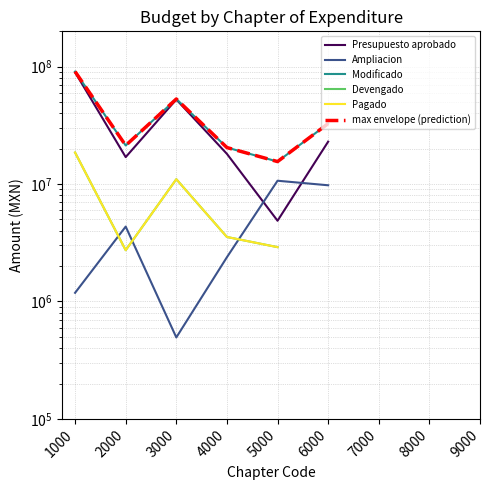

Rank the categories by Devengado value from lowest to highest.

2000, 5000, 4000, 3000, 1000, 6000, 7000, 8000, 9000